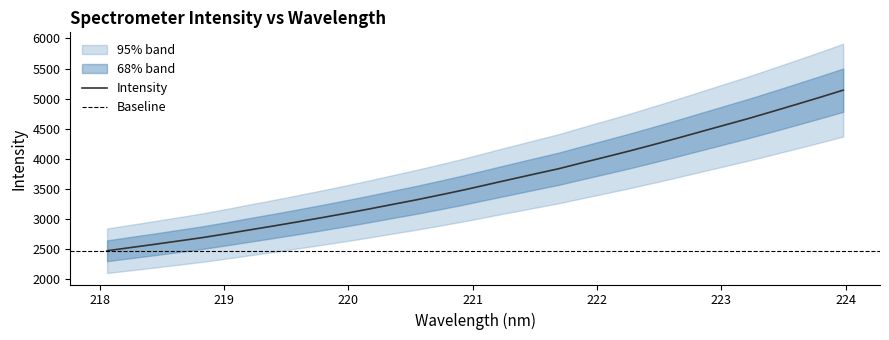

What is the minimum value for Intensity?

2470.0